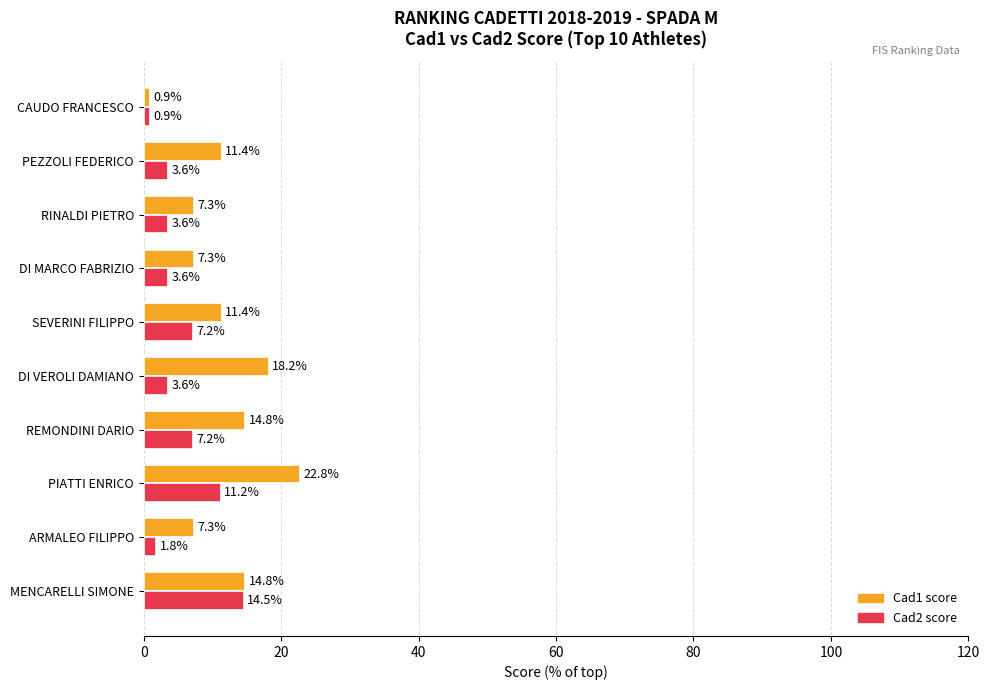

Rank the series at SEVERINI FILIPPO from highest to lowest value.

Cad1 score, Cad2 score